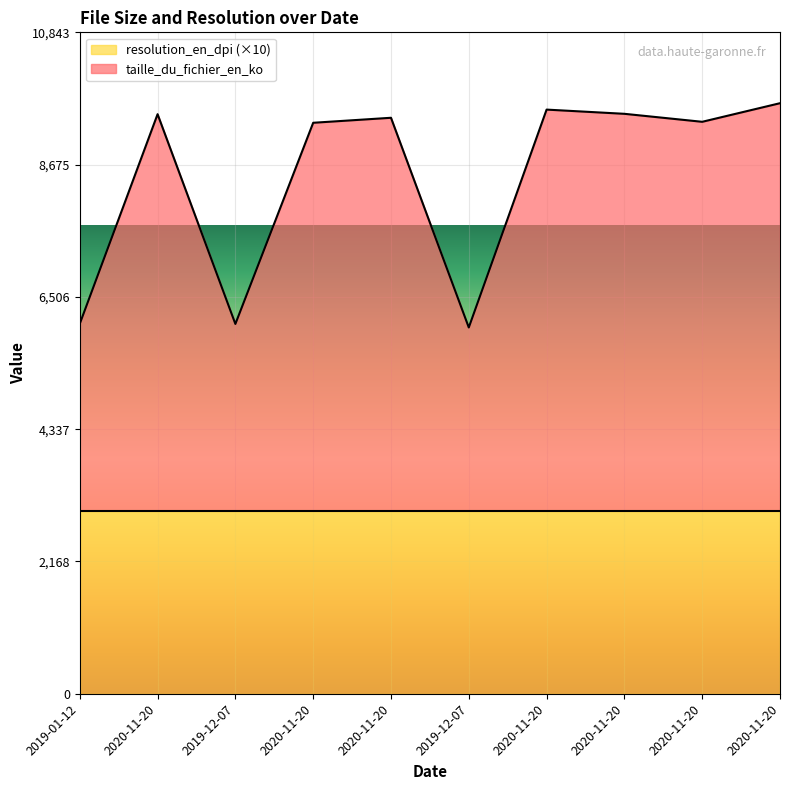

How many interior local valleys (lower than both neighbors) does the data have?

3